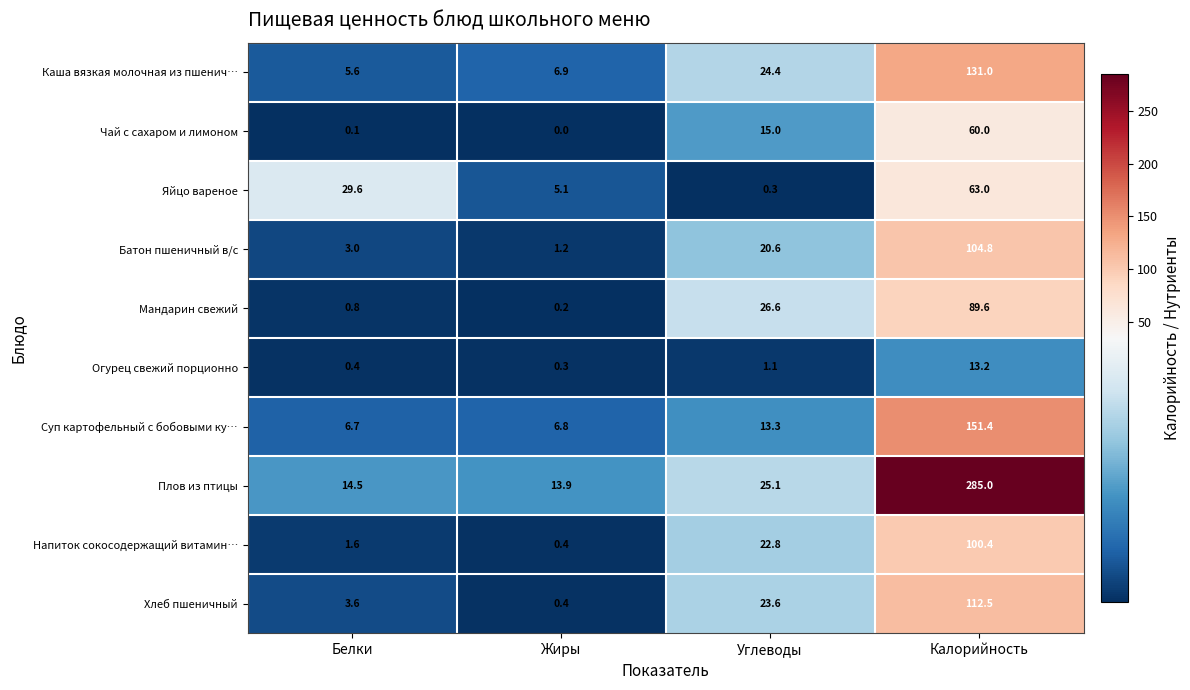

What is the total value across all series at Жиры?

35.2